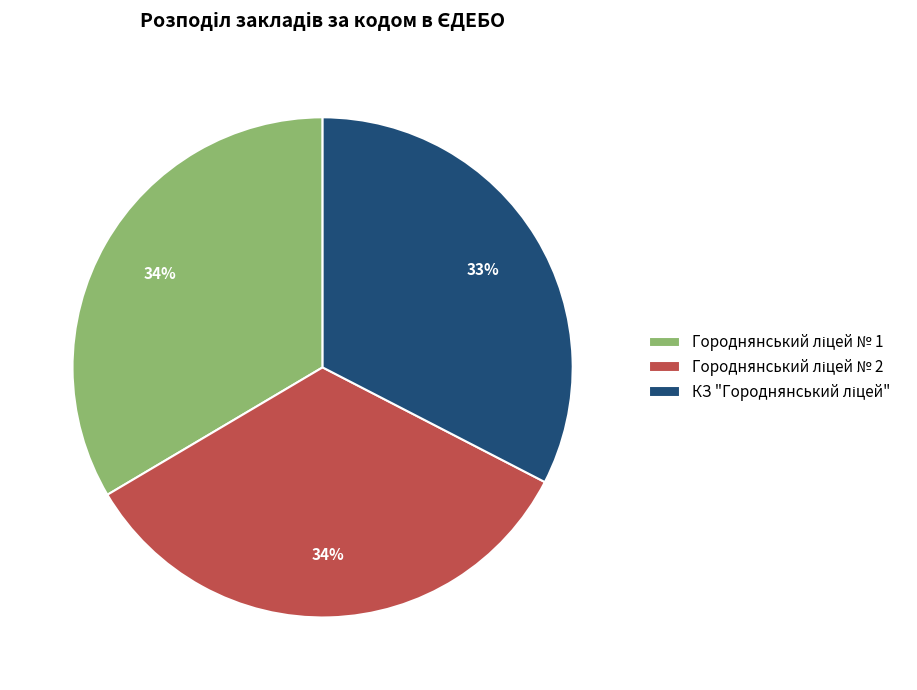

To the nearest percent, what is the average slice percentage?

33%